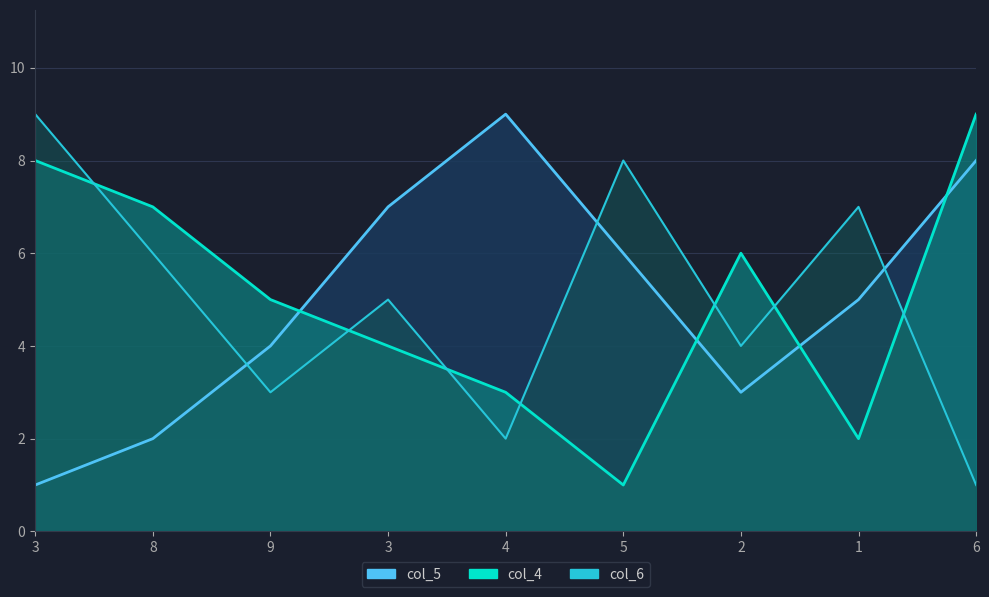

Which series has the largest range (max minus min)?

col_5